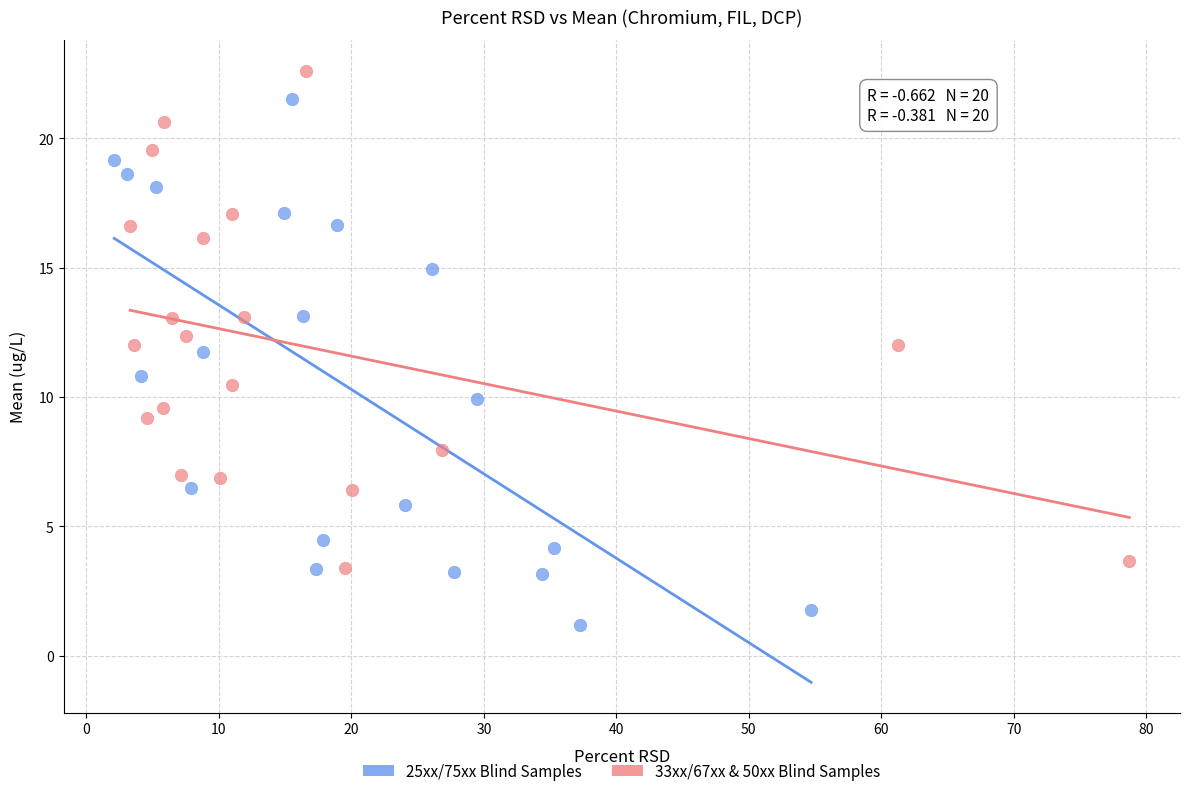

Which series contains the lowest Y value?

25xx/75xx Blind Samples